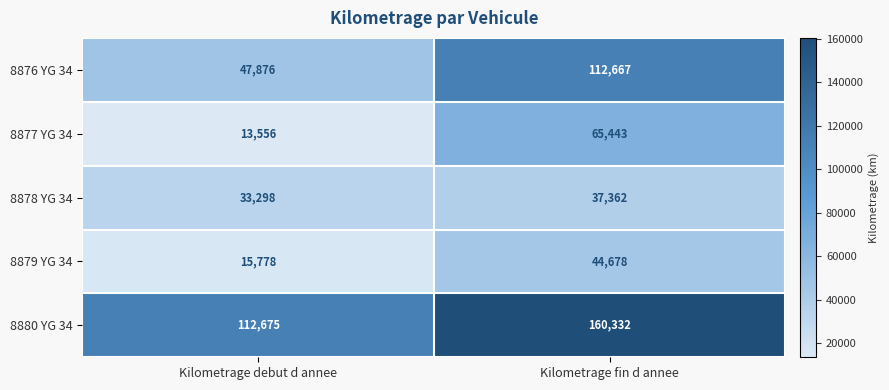

At which label is 8879 YG 34 closest to 30228?

Kilometrage debut d annee